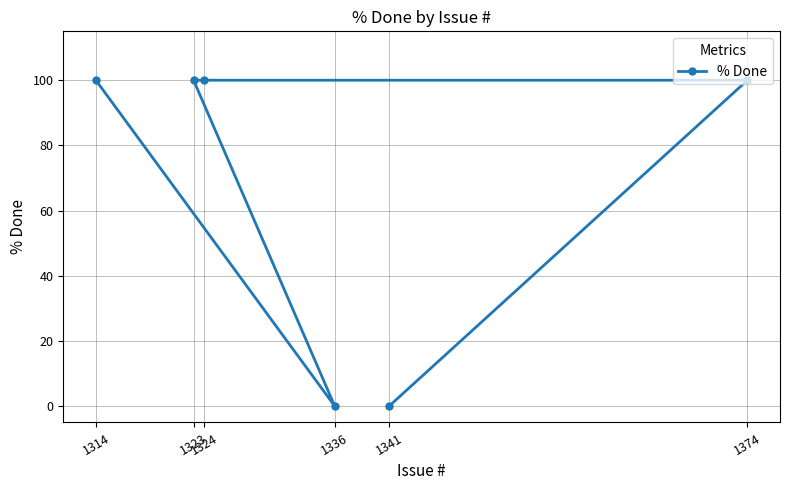

Count the values in the range 0 to 100.

6